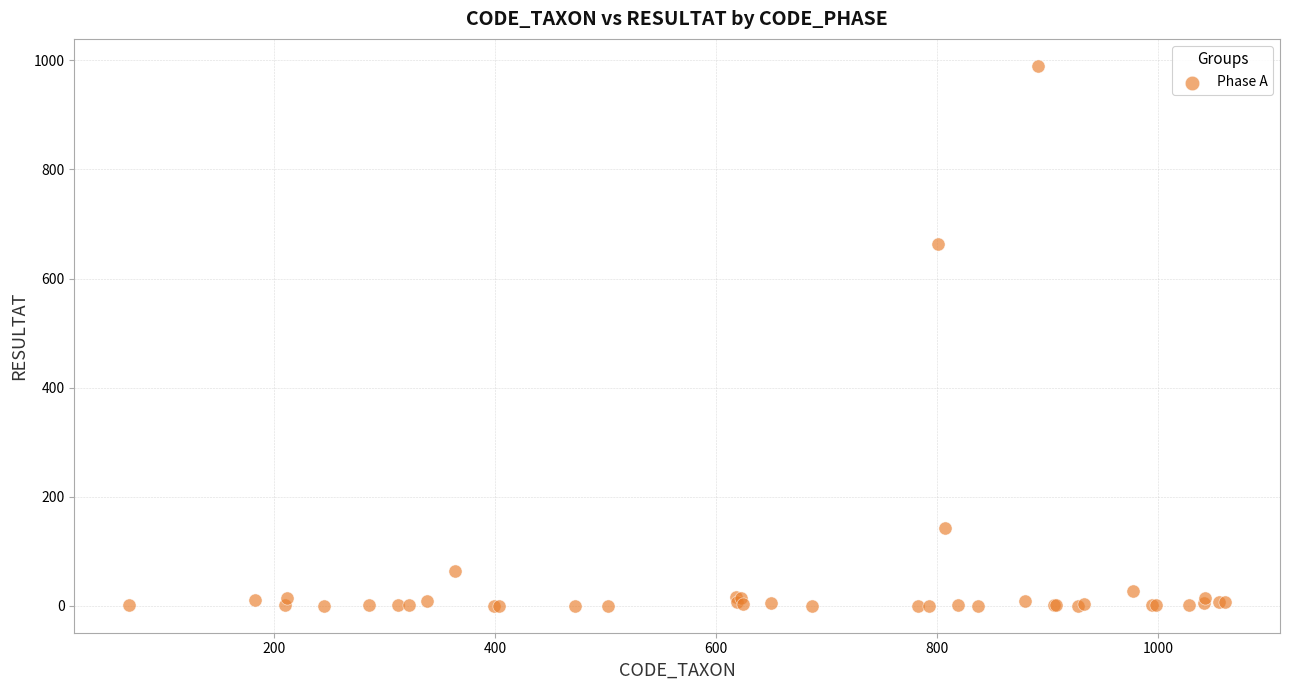

What Y value in the scatter plot is closest to 495?

664